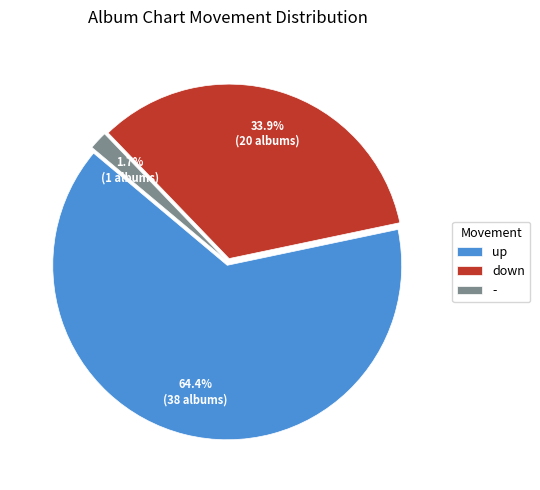

What percentage is the - slice, to the nearest percent?

2%